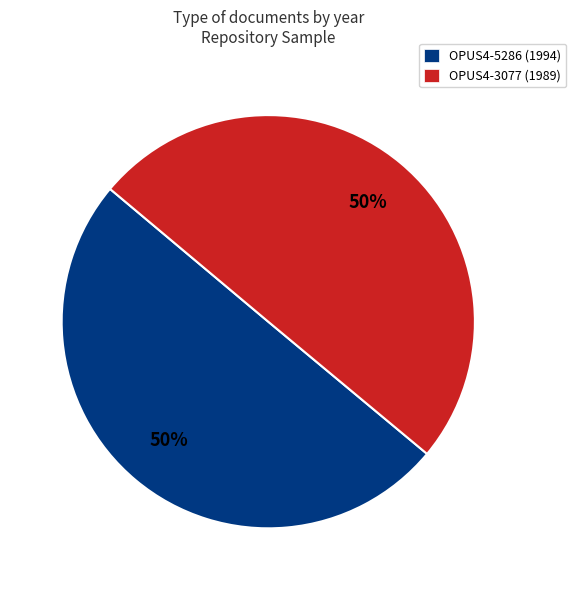

Is the sum of OPUS4-3077 (1989) and OPUS4-5286 (1994) greater than half?

Yes